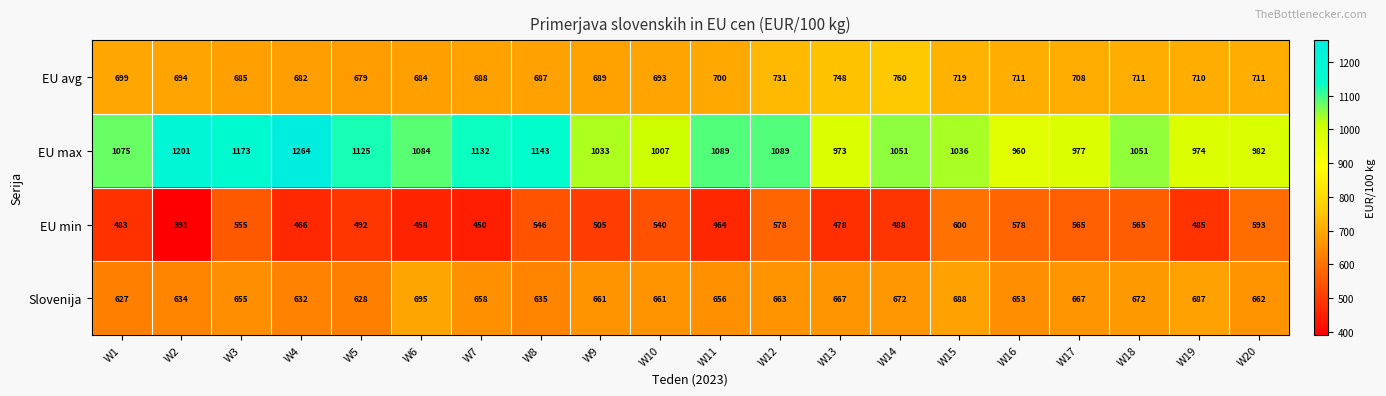

The EU min series shows 746 at W5. True or false?

False